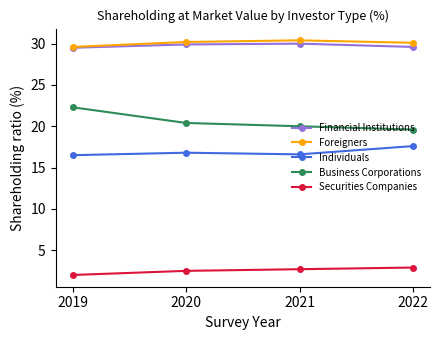

True or false: Financial Institutions and Securities Companies intersect in this chart.

False